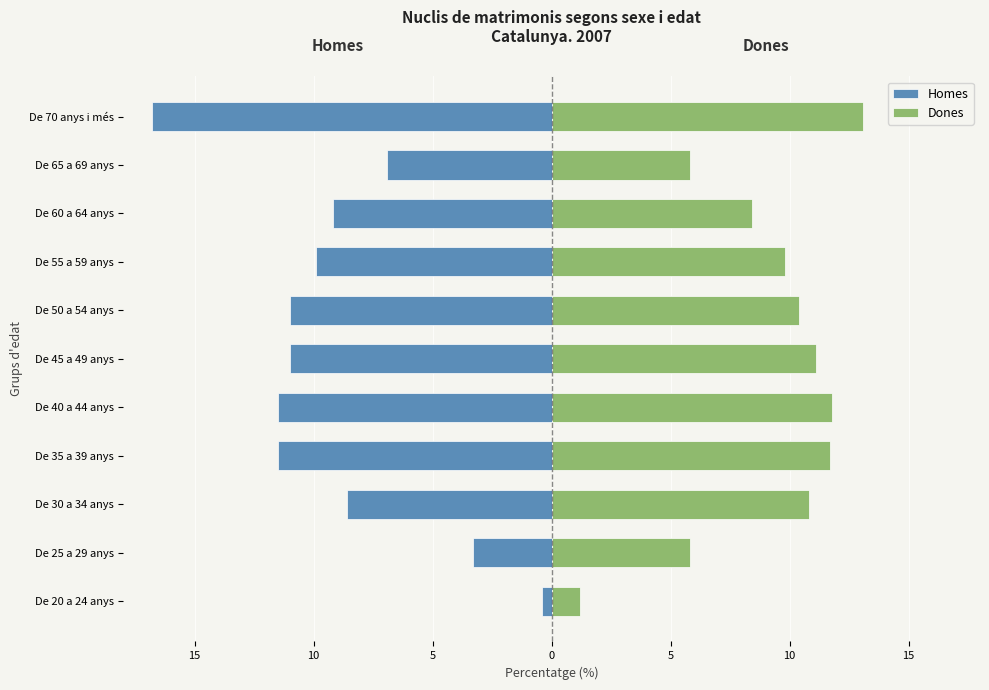

How many values in the Dones series are below 10?

5